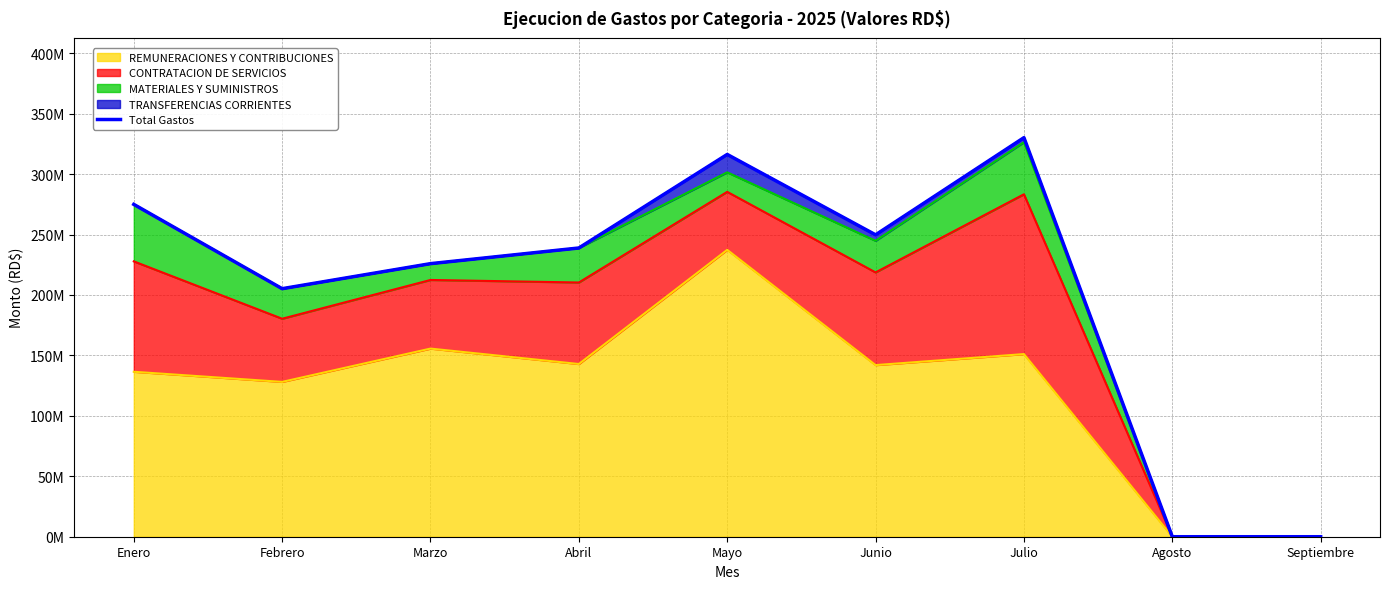

The value at Julio is 225470545.9. True or false?

False